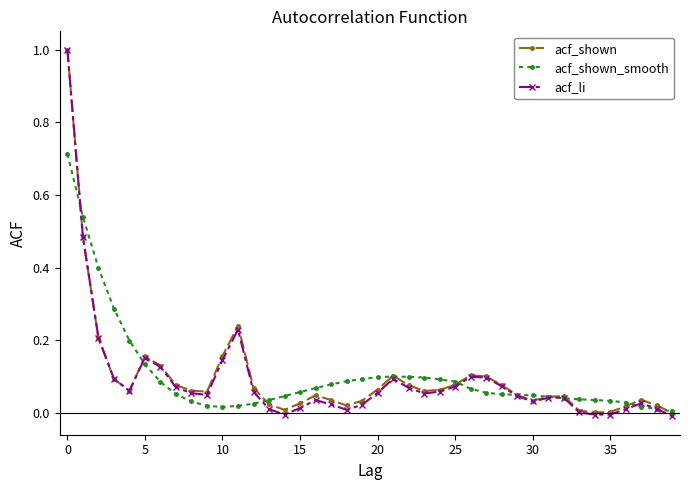

True or false: acf_shown has more than 1 interior local peaks.

True